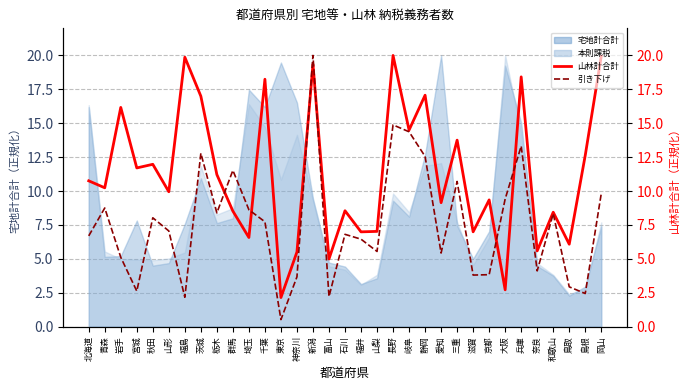

How many lines are shown in the chart?

2